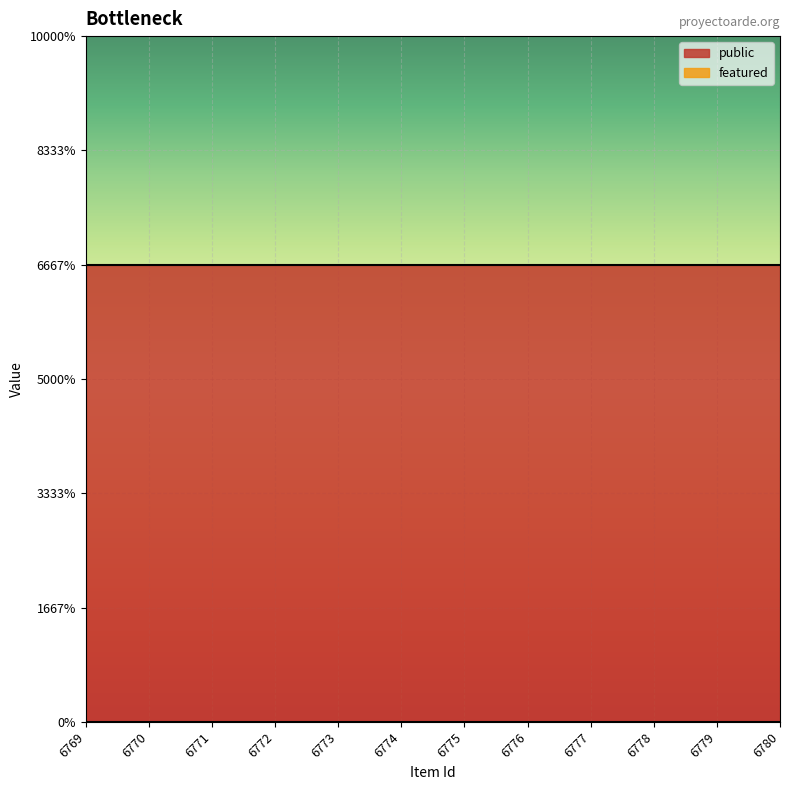

True or false: public and featured intersect in this chart.

False